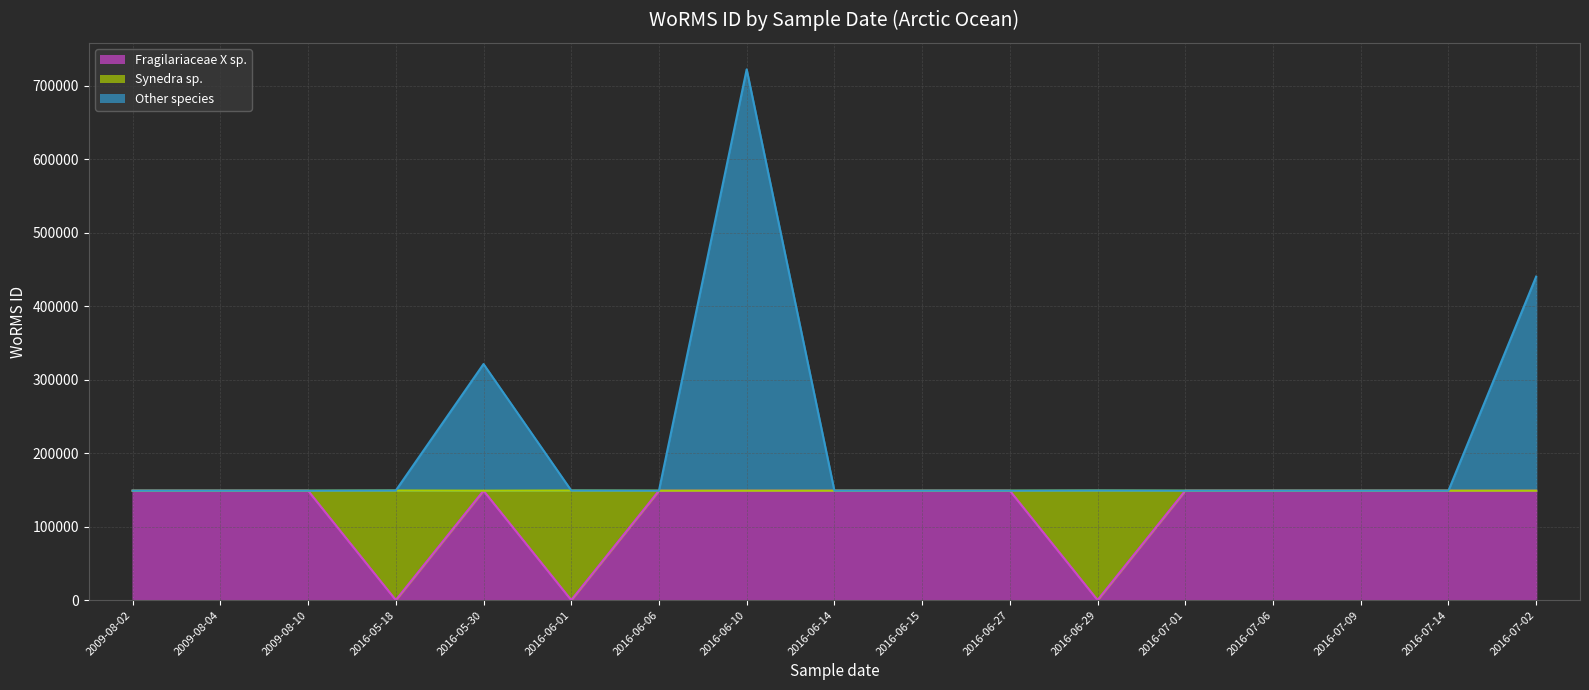

True or false: Other species and Synedra sp. cross at least once.

False